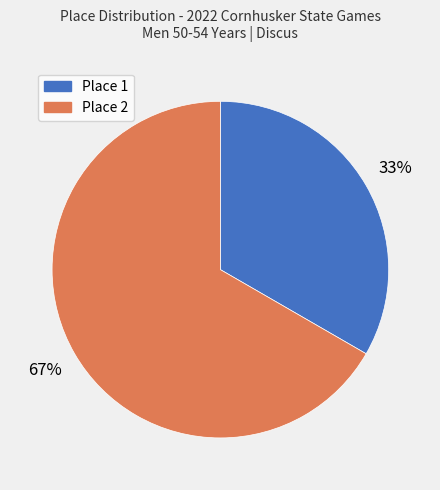

Does any single category account for the majority?

Yes